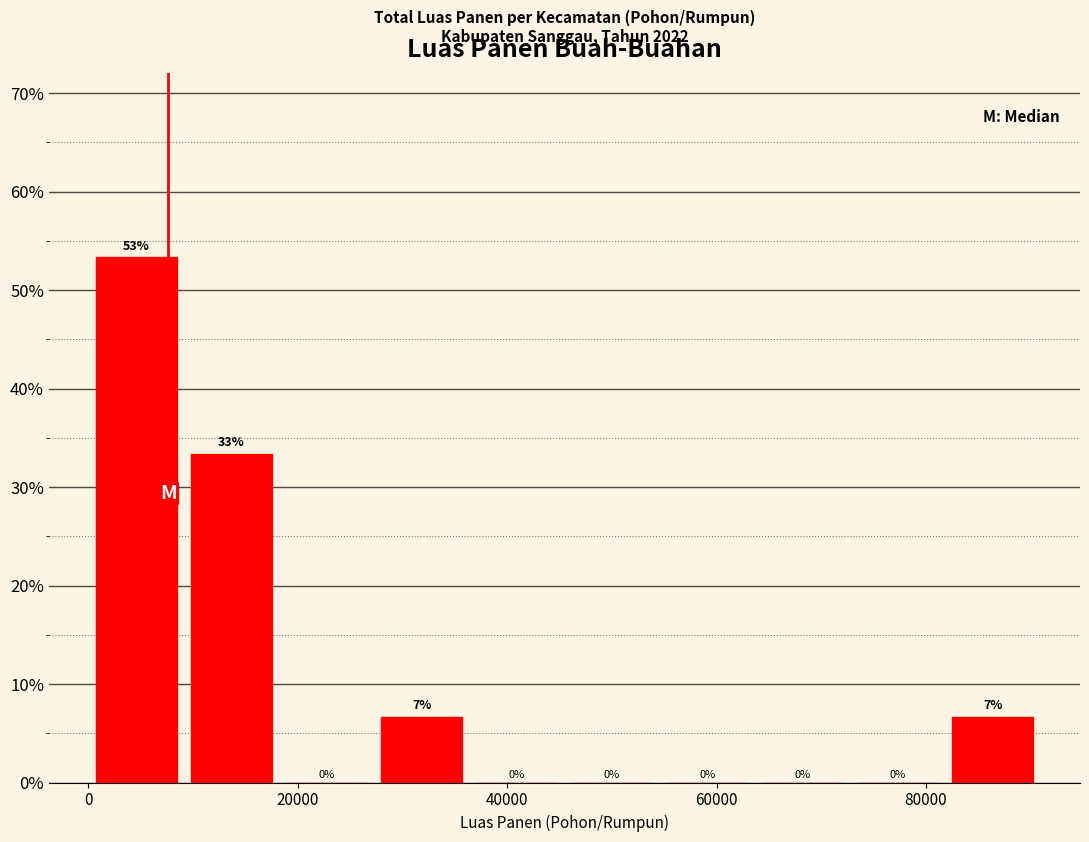

Which range on the x-axis has the tallest bar?

0 to 10000